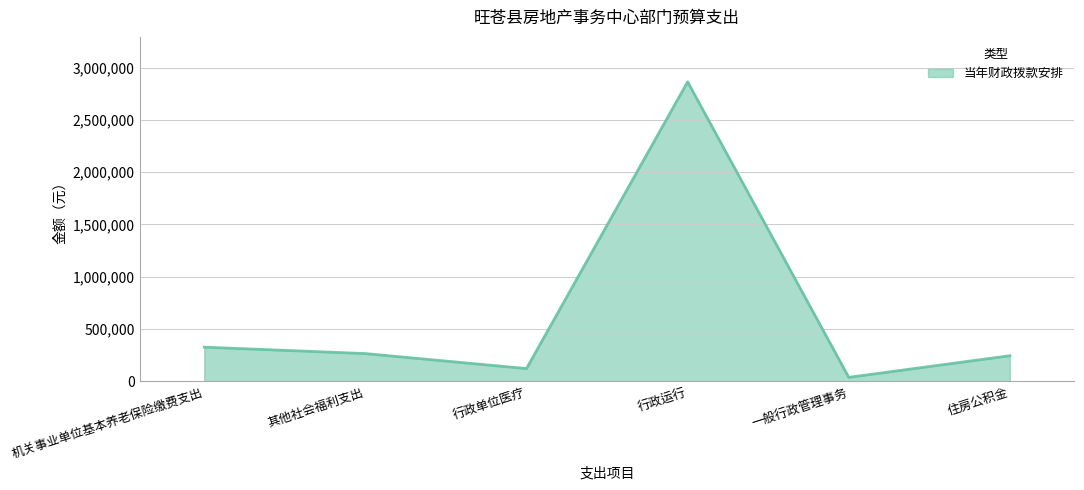

The value at 行政单位医疗 is 122837. True or false?

True